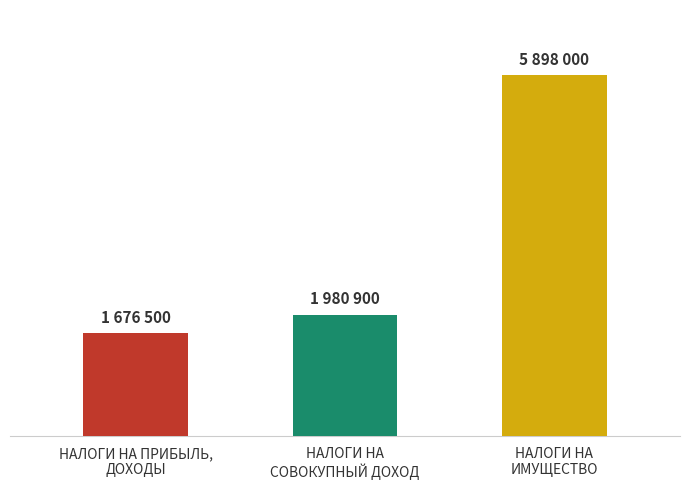

The chart shows a value of 5898000 at НАЛОГИ НА
ИМУЩЕСТВО. True or false?

True